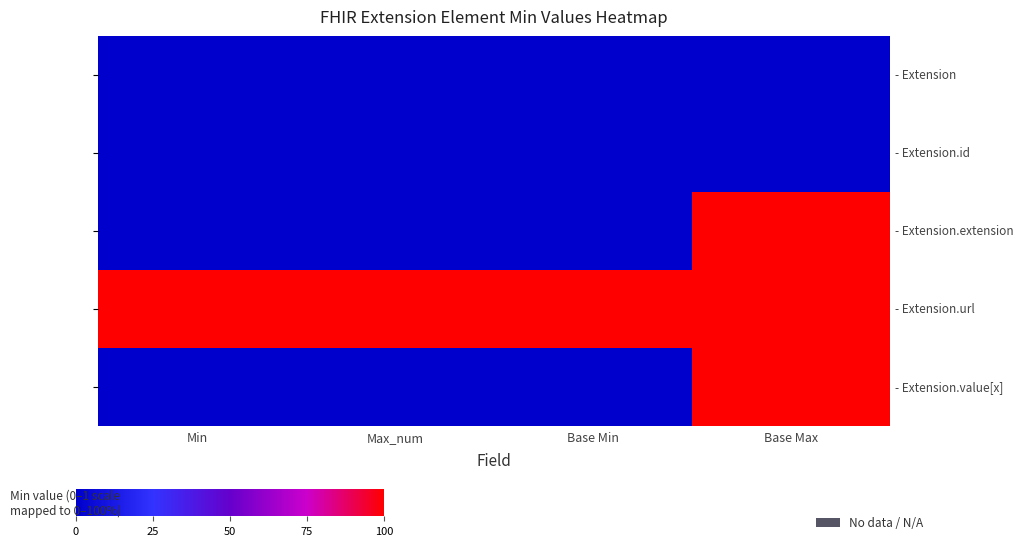

What is the spread (max minus min) of values at Base Min?

100